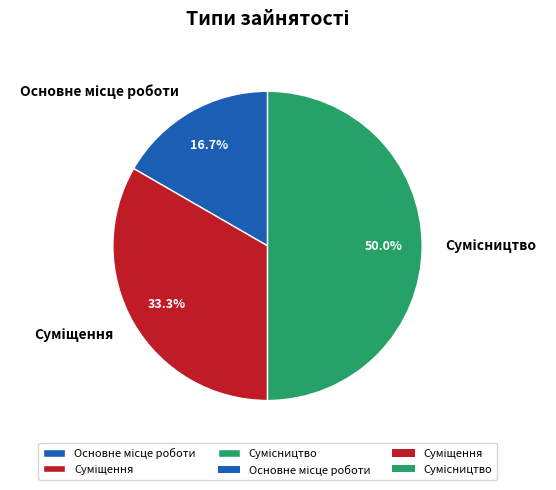

True or false: Суміщення accounts for 33% of the total.

True